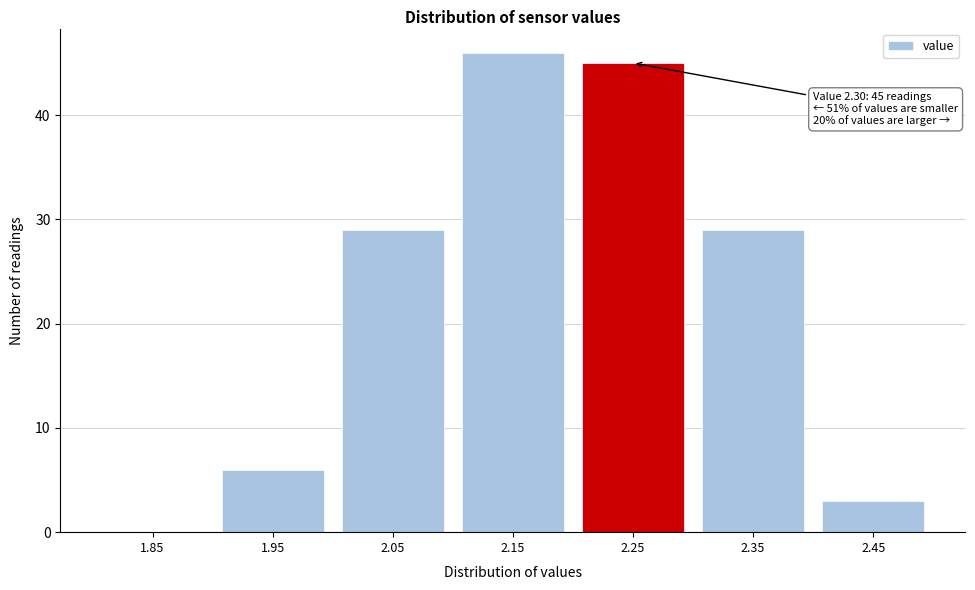

Reading left to right, what are all the values shown in this chart?

1.85=0	1.95=6	2.05=29	2.15=46	2.25=45	2.35=29	2.45=3